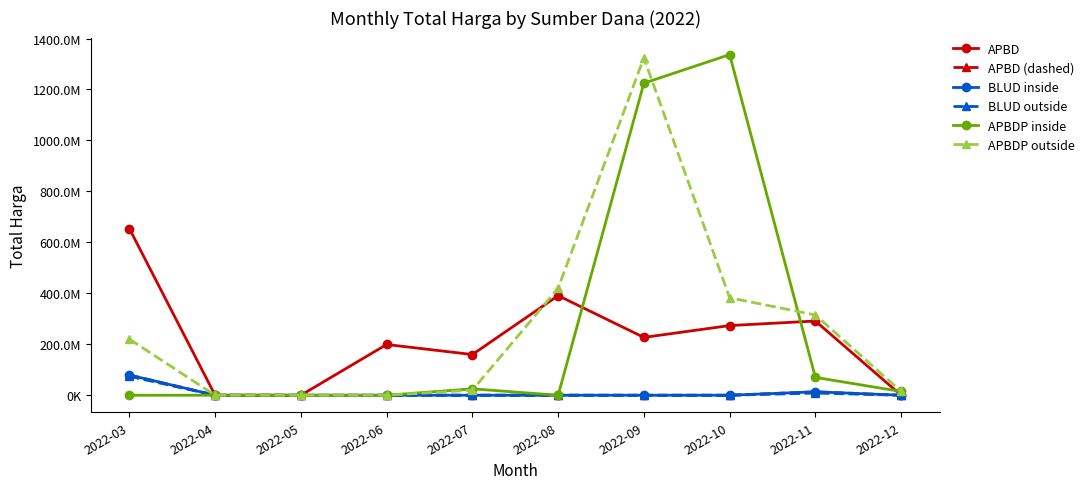

True or false: APBD (dashed) has a value of 79313000 at 2022-03.

True